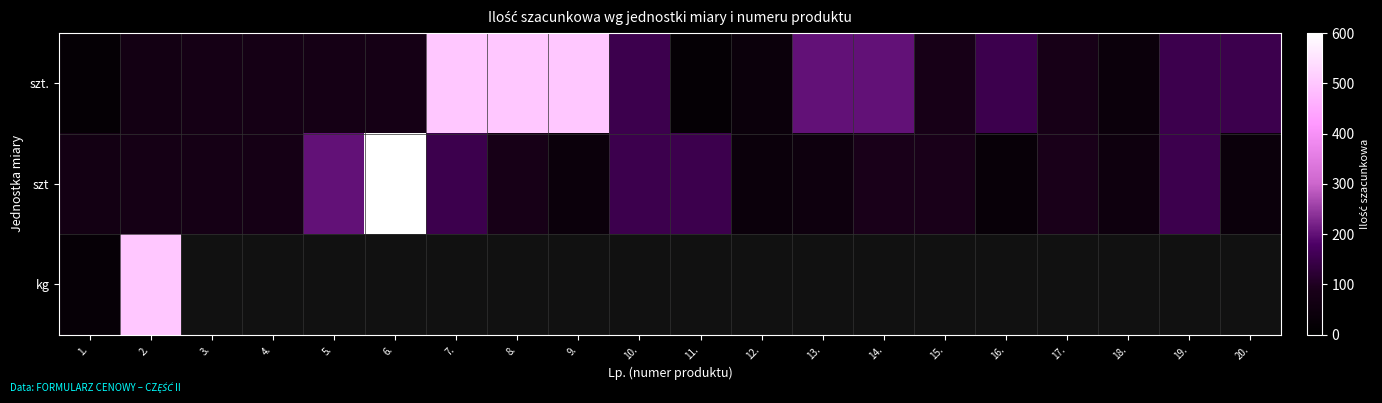

True or false: szt has a value of 38.5 at 19..

False